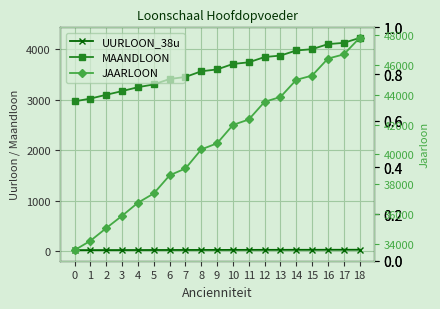

What is the greatest value displayed?

47814.9